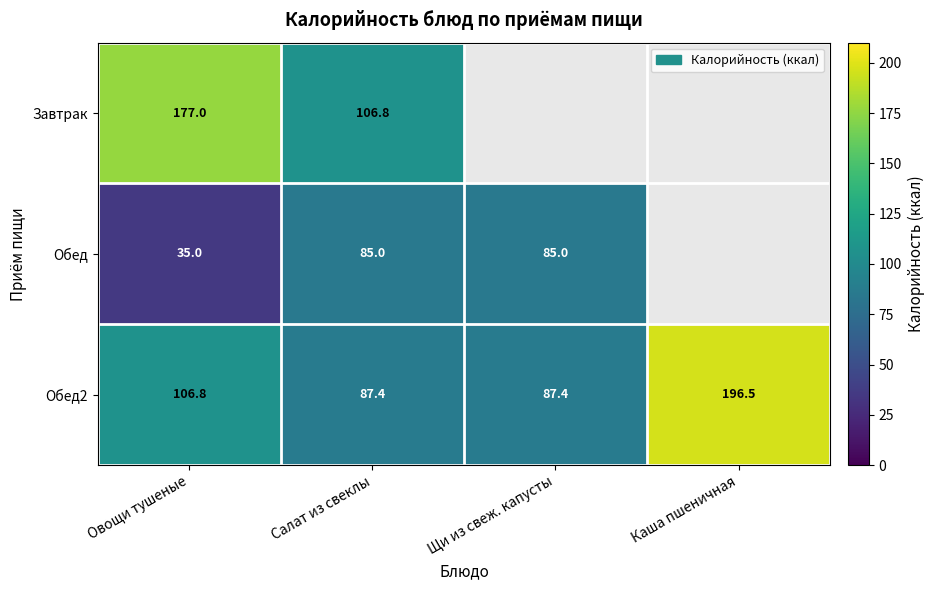

What is the difference between the maximum and minimum values in the Обед2 series?

109.1